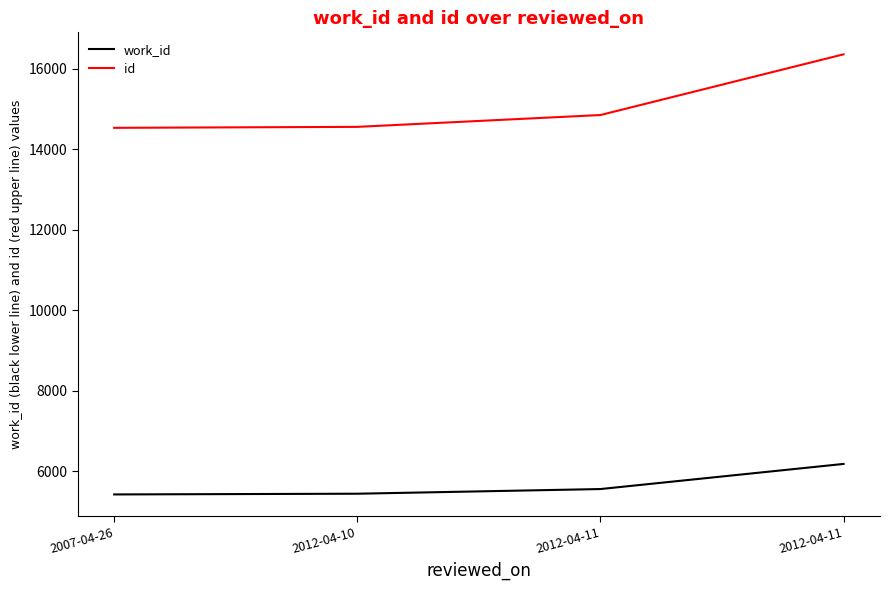

What is the difference between the work_id values at 2007-04-26 and 2012-04-11?

134